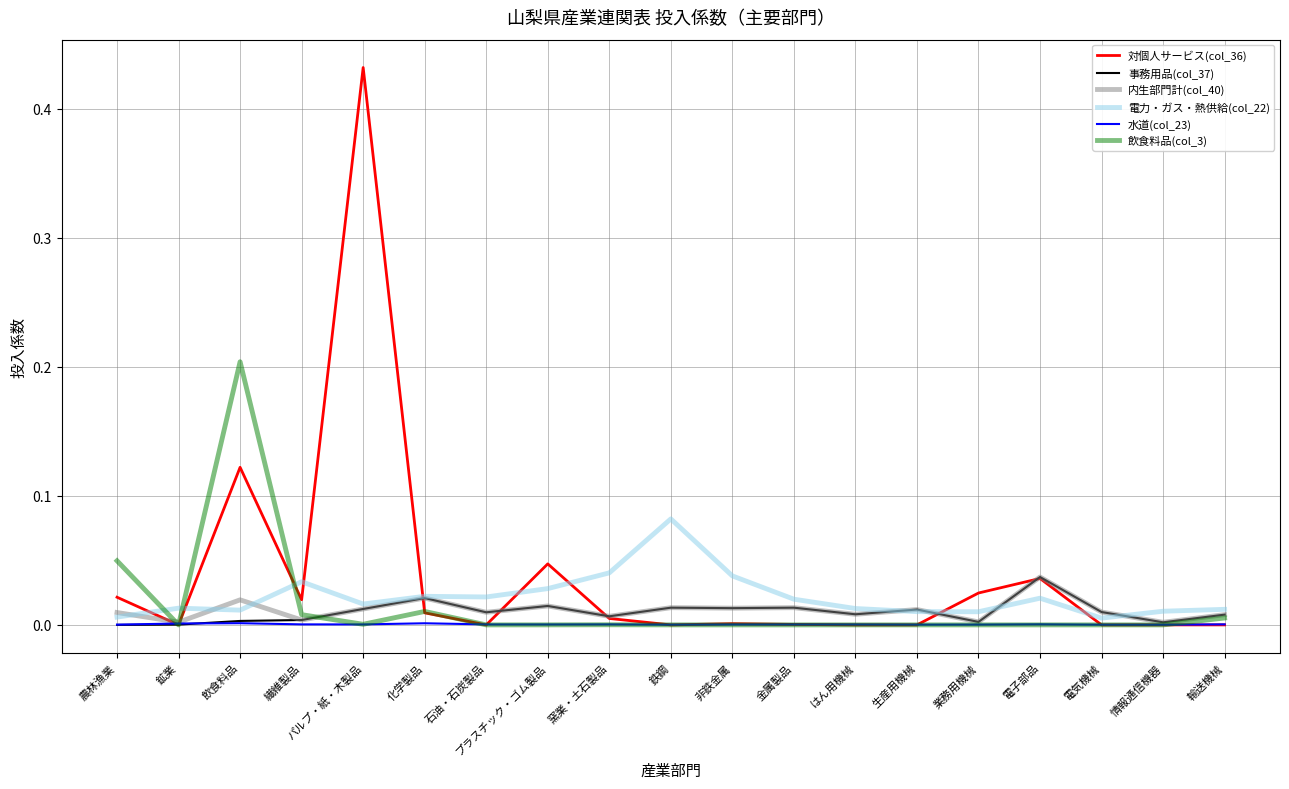

Is the value of 対個人サービス(col_36) at 電子部品 greater than the value of 事務用品(col_37) at 業務用機械?

Yes